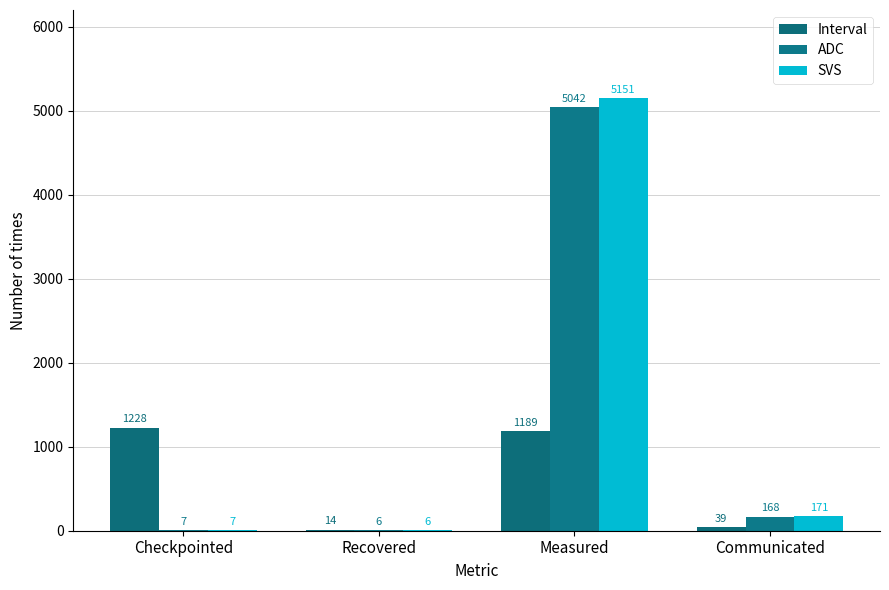

Which has a higher value, Recovered or Communicated?

Communicated